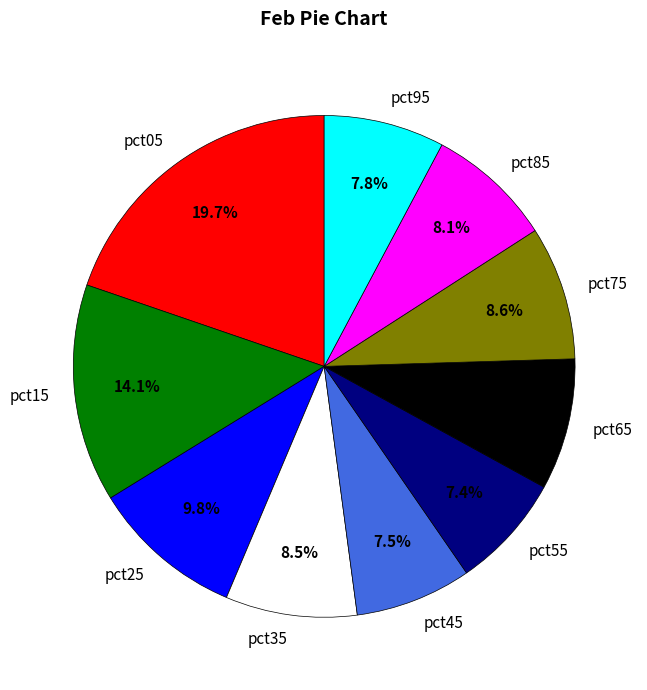

What portion of the pie excludes pct75?

91.4%